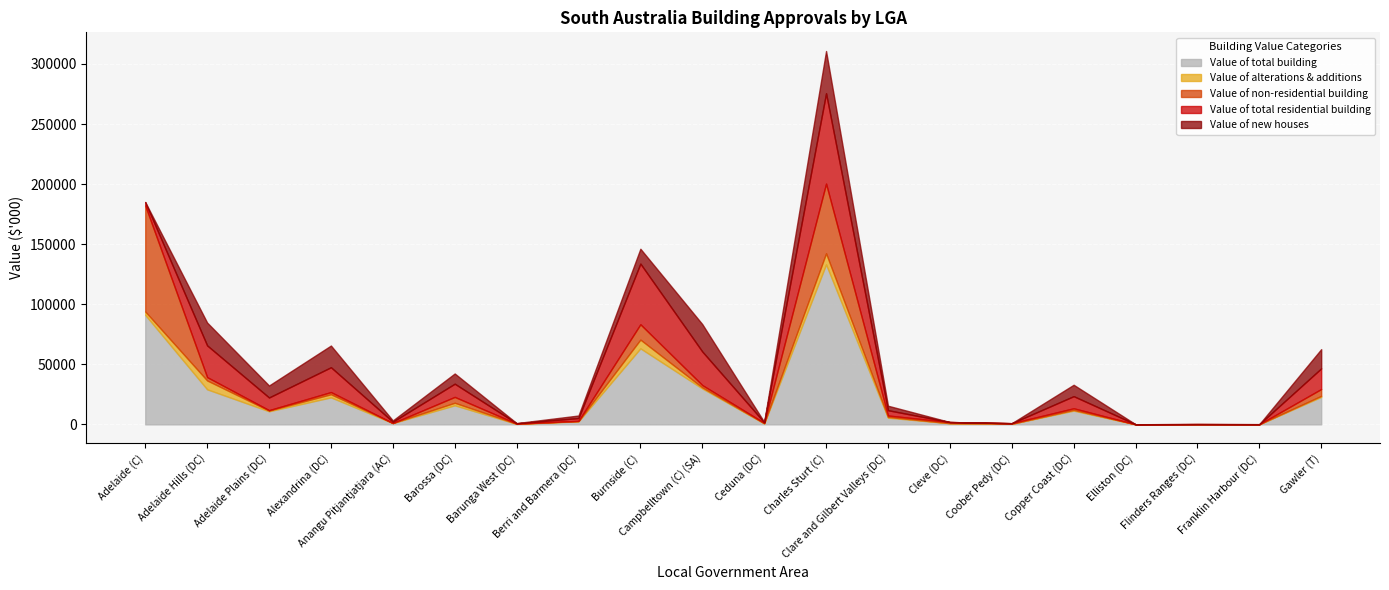

True or false: Value of total residential building and Value of alterations & additions intersect in this chart.

False